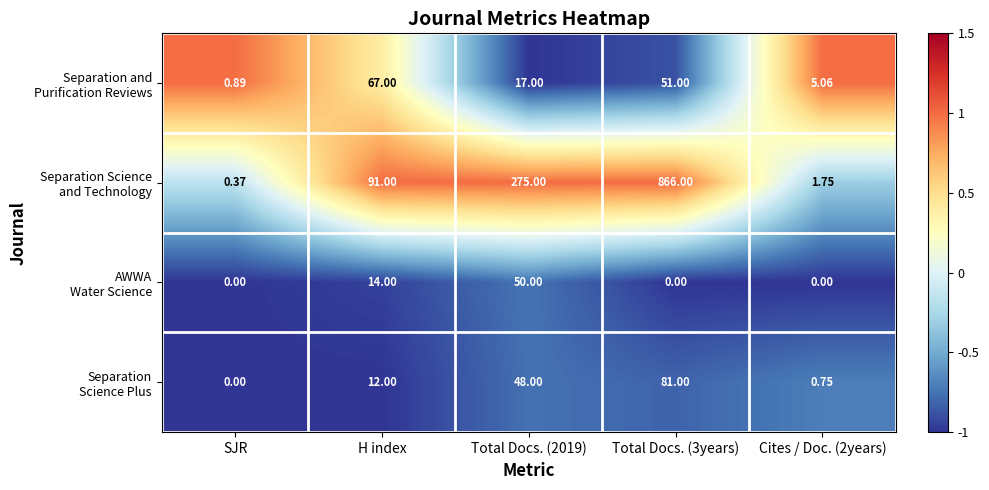

How many categories are shown in the chart?

5